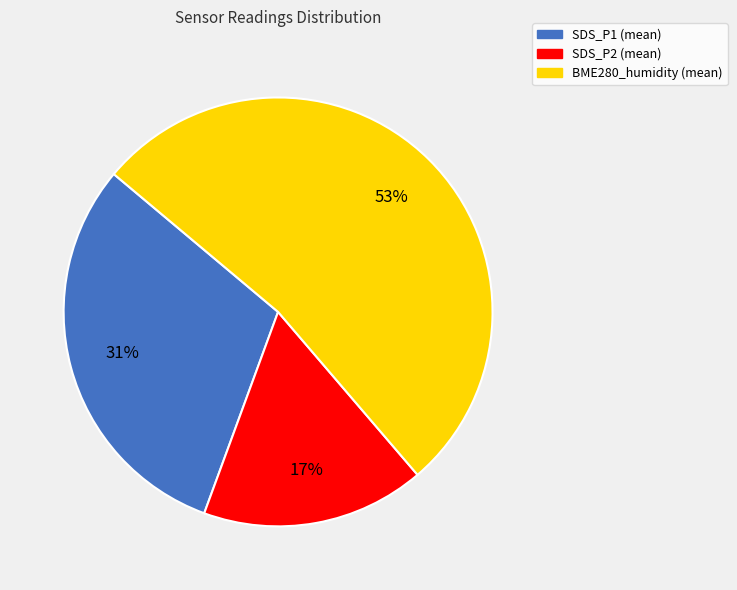

Which has a higher value, SDS_P2 (mean) or BME280_humidity (mean)?

BME280_humidity (mean)